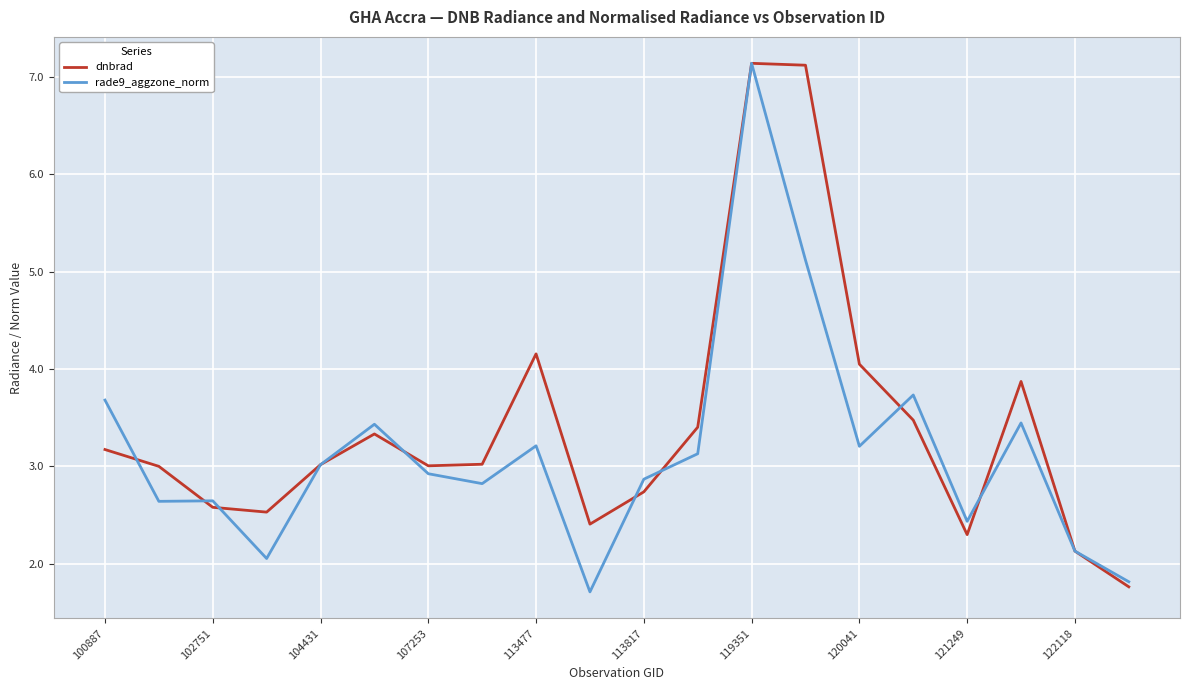

What is the greatest value displayed?

7.1